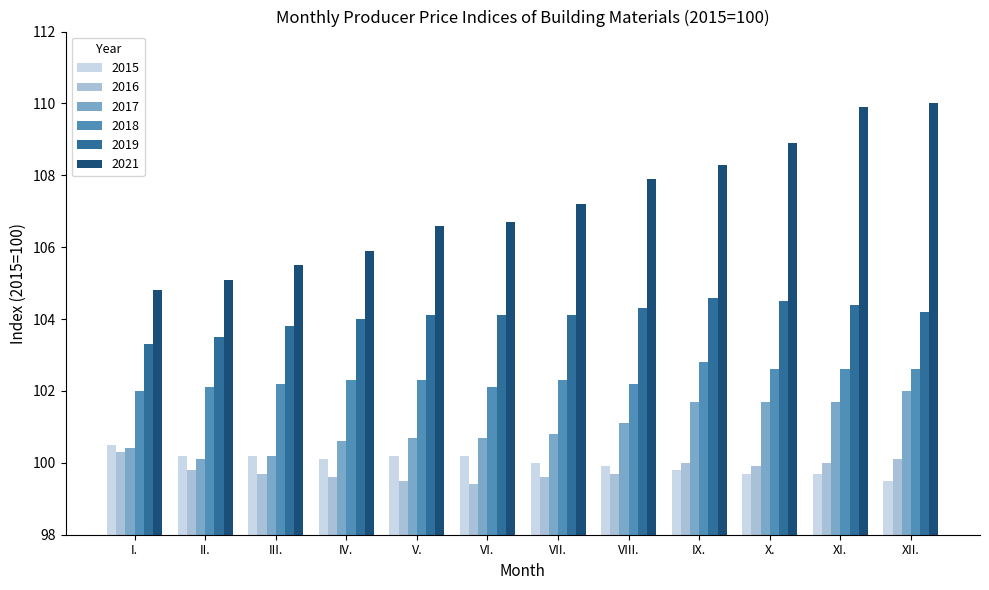

What is the difference between the 2021 values at VI. and IV.?

0.8